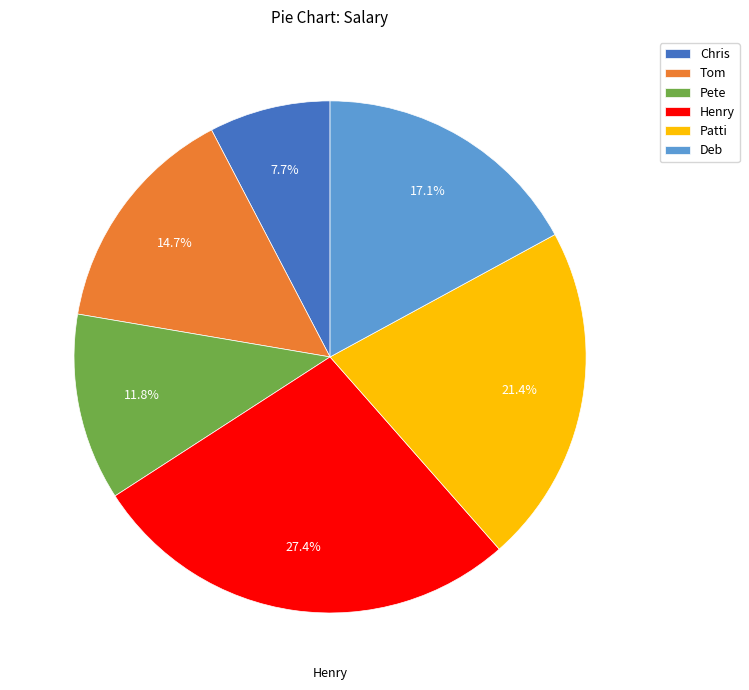

The Tom slice represents 15% of the pie. True or false?

True